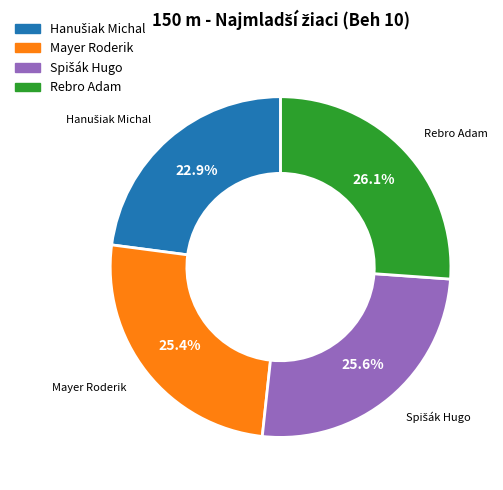

What percentage do Mayer Roderik and Rebro Adam together represent?

51.5%